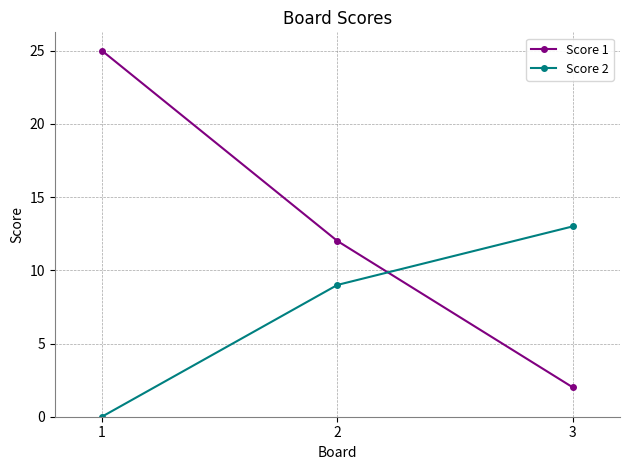

True or false: Score 1 has a value of 1 at 3.

False